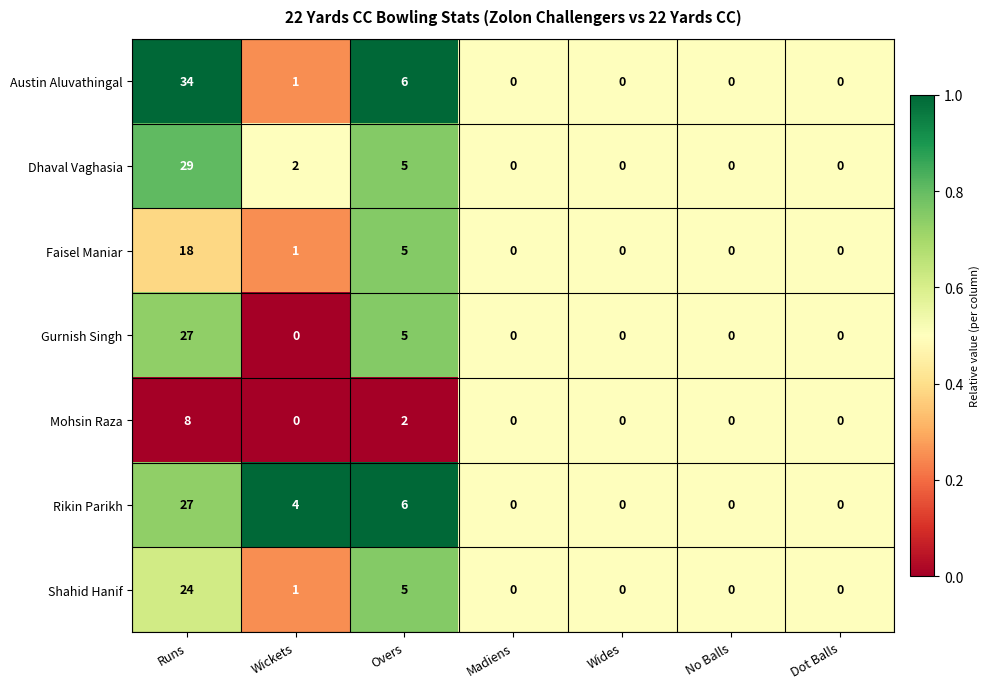

Which series changed the most between Runs and No Balls?

Austin Aluvathingal